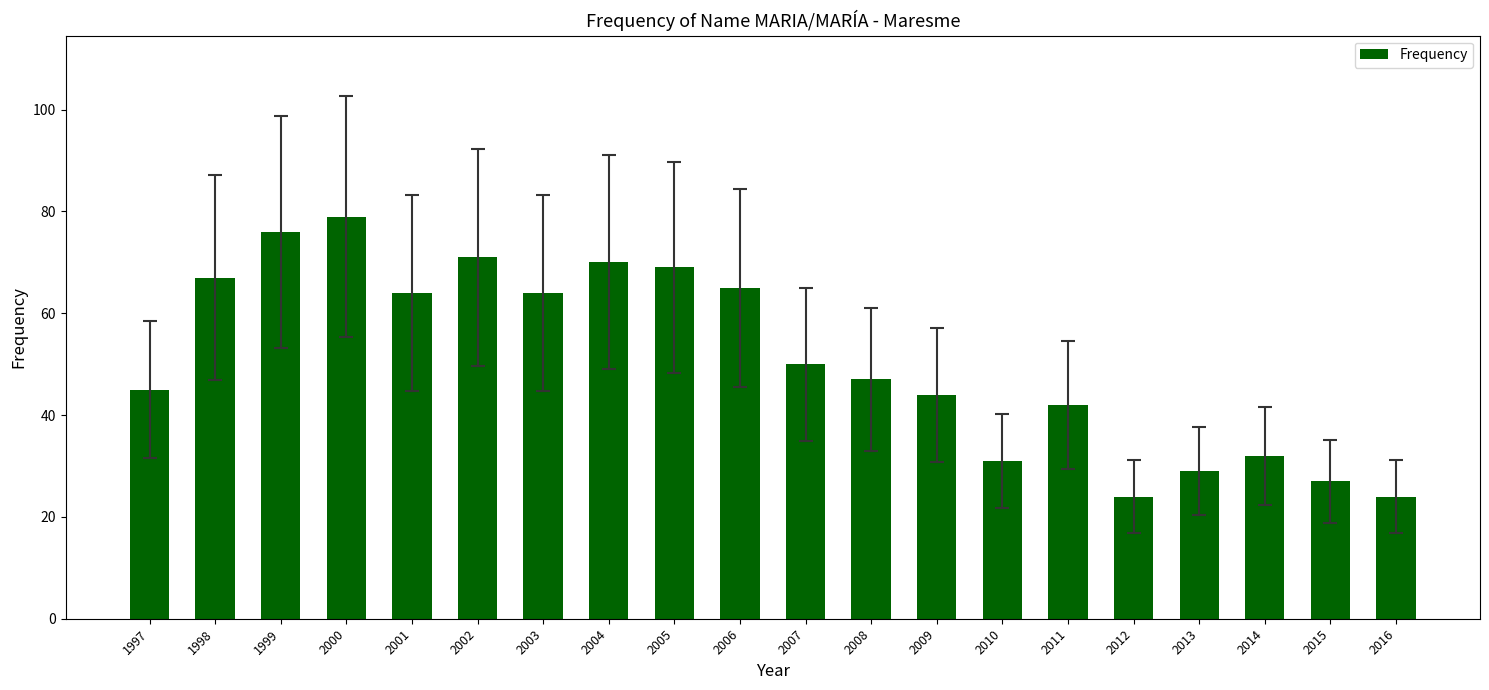

What is the value of the 20th bar from the left?

24